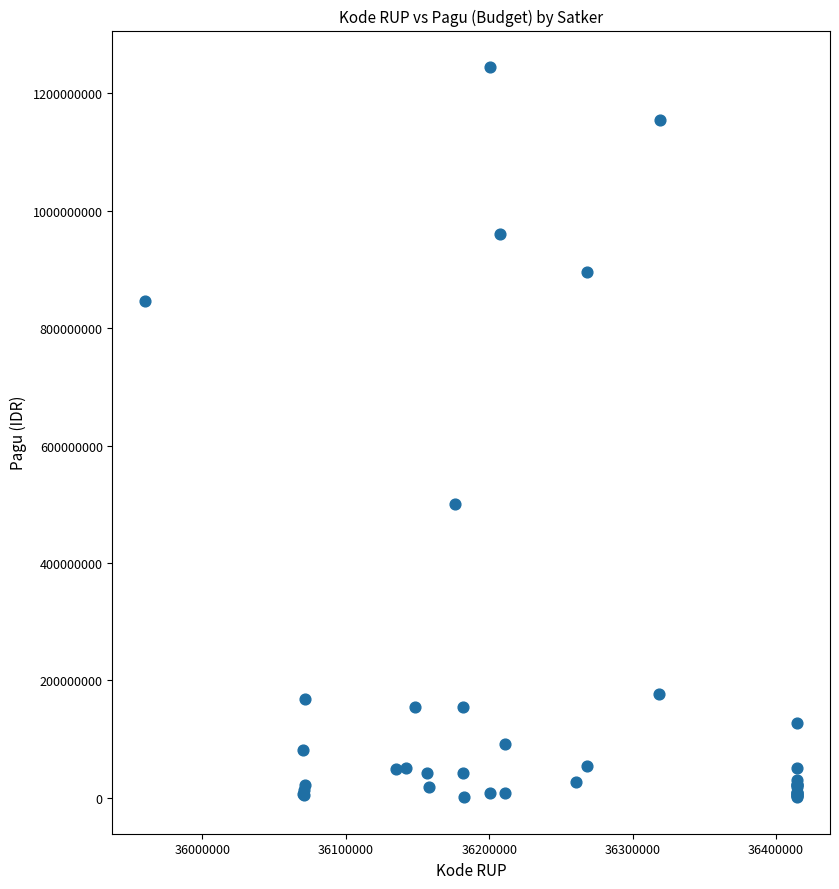

What Y value in the scatter plot is closest to 622840000?

499932000